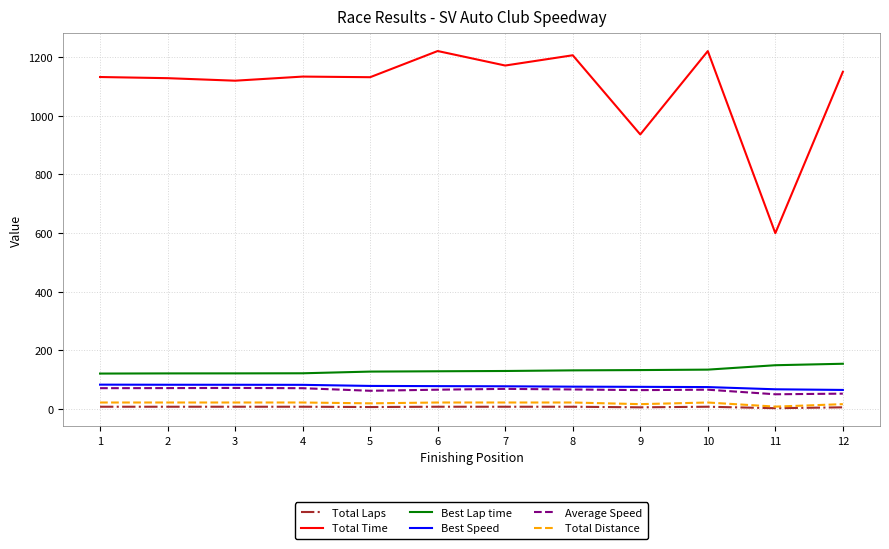

Is it true that Average Speed equals 68.9 at 7?

True